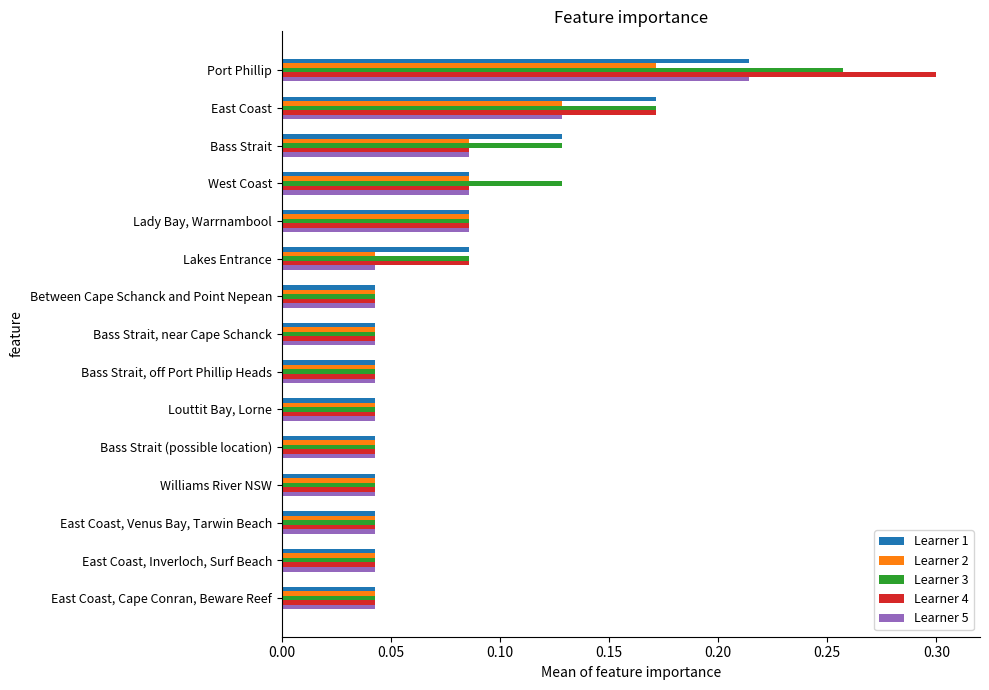

The Learner 4 series shows 0.1 at East Coast, Venus Bay, Tarwin Beach. True or false?

False